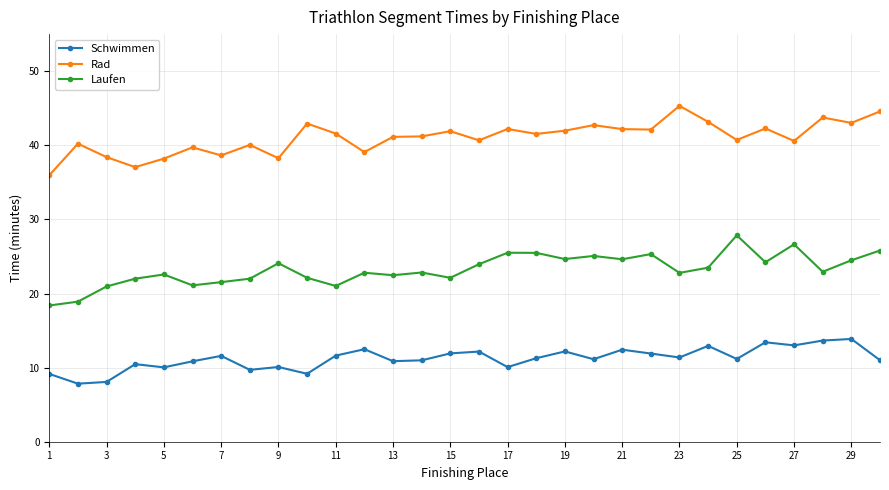

Which series has the largest total across all categories?

Rad